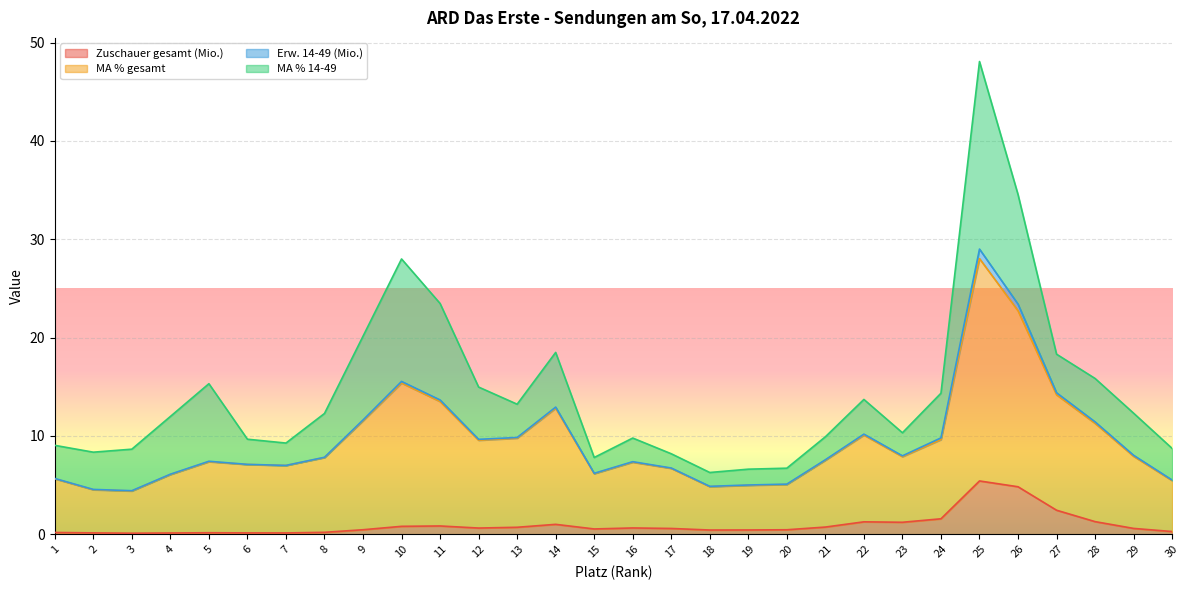

What is the sum of all Zuschauer gesamt (Mio.) values?

28.3